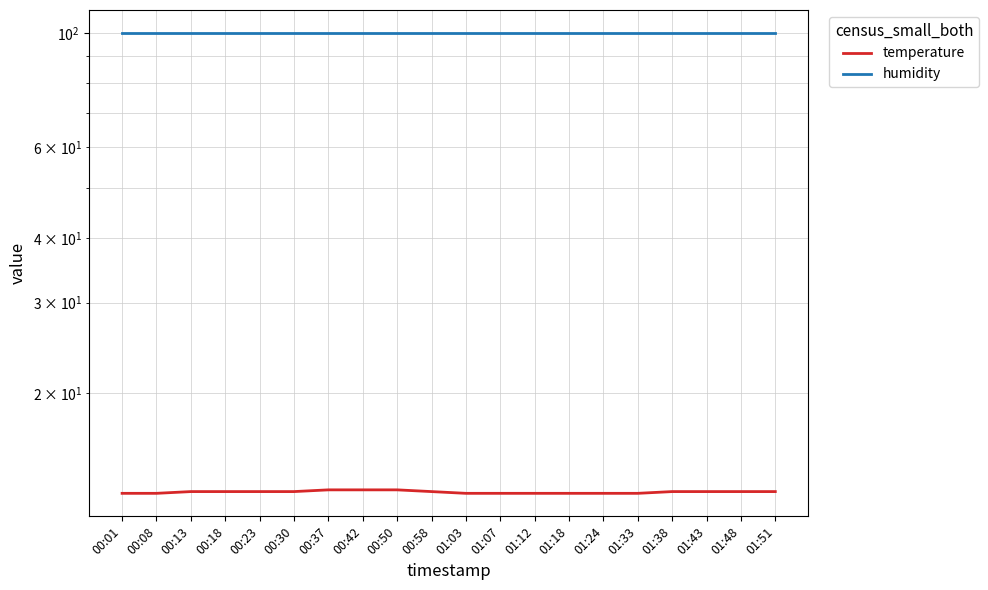

List the series in order of their peak value, lowest first.

temperature, humidity